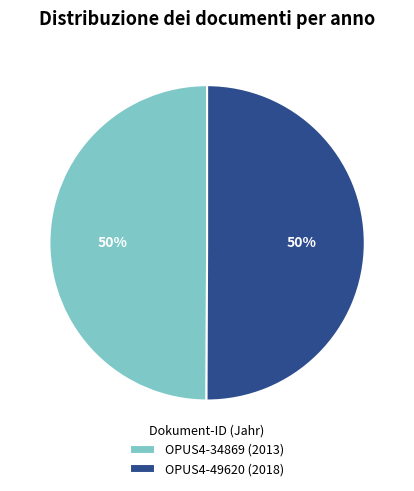

To the nearest percent, what percentage of the pie is OPUS4-49620 (2018)?

50%